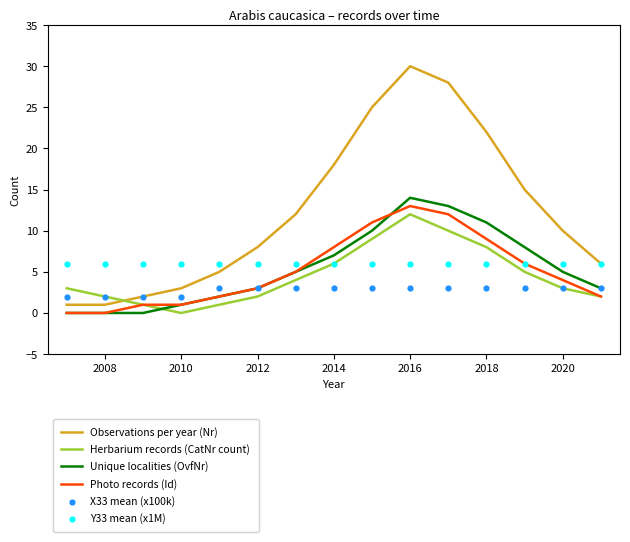

True or false: Unique localities (OvfNr) and Observations per year (Nr) intersect in this chart.

False